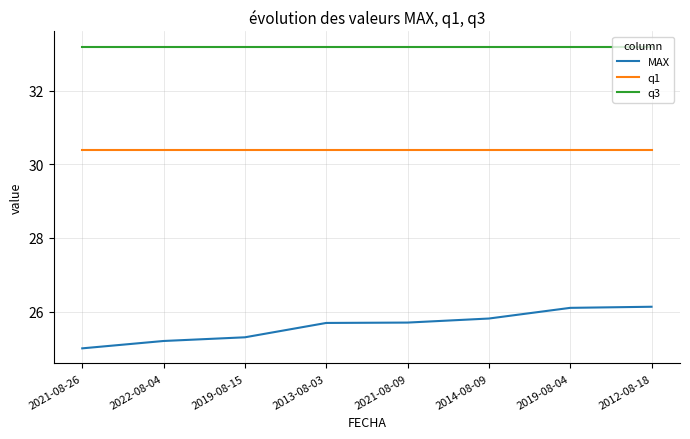

What is the difference between the second highest and second lowest values in the MAX series?

0.9